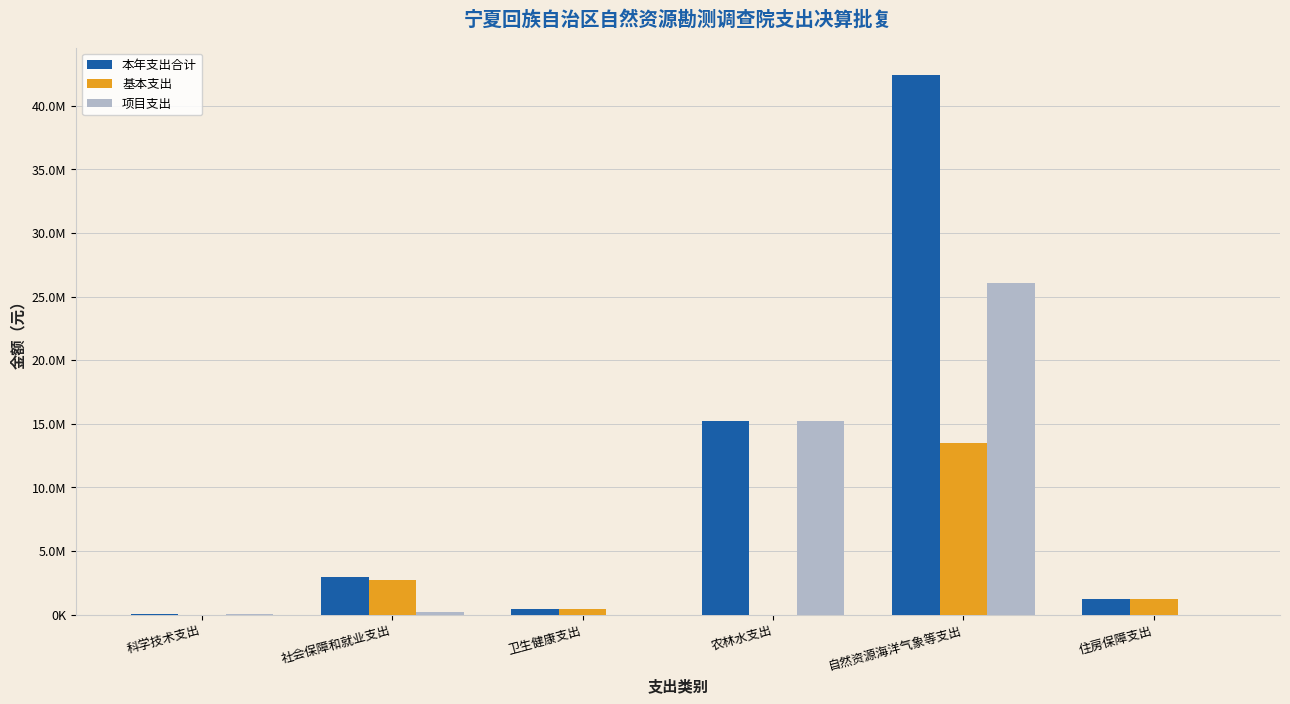

Rank the series at 自然资源海洋气象等支出 from lowest to highest value.

基本支出, 项目支出, 本年支出合计